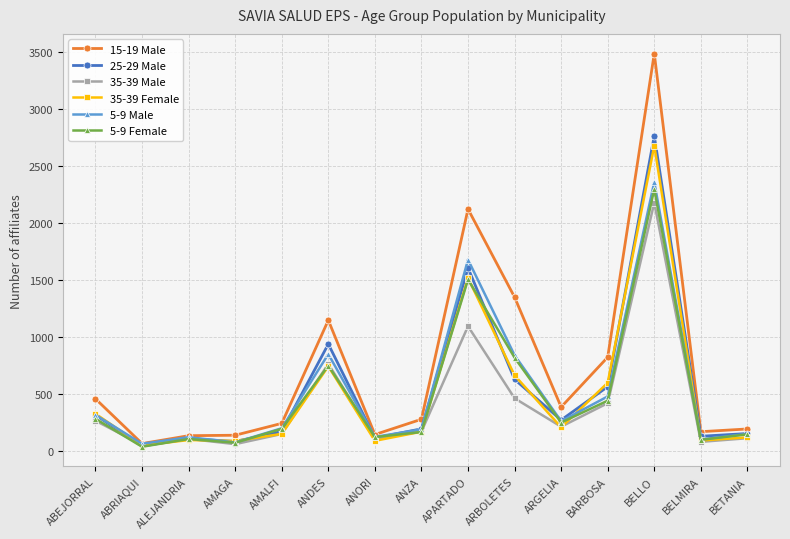

What is the average value of the 35-39 Male series?

416